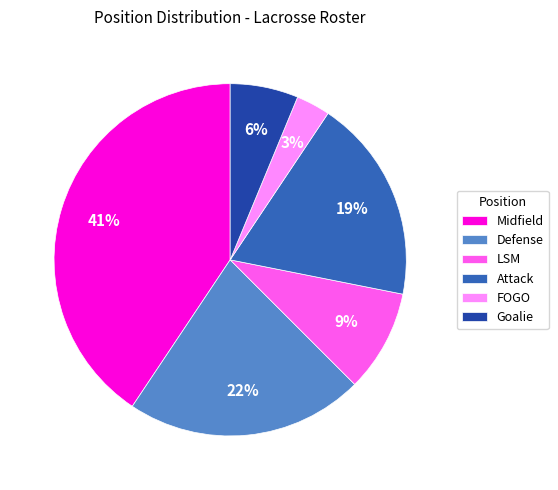

To the nearest percent, what portion does Attack represent?

19%